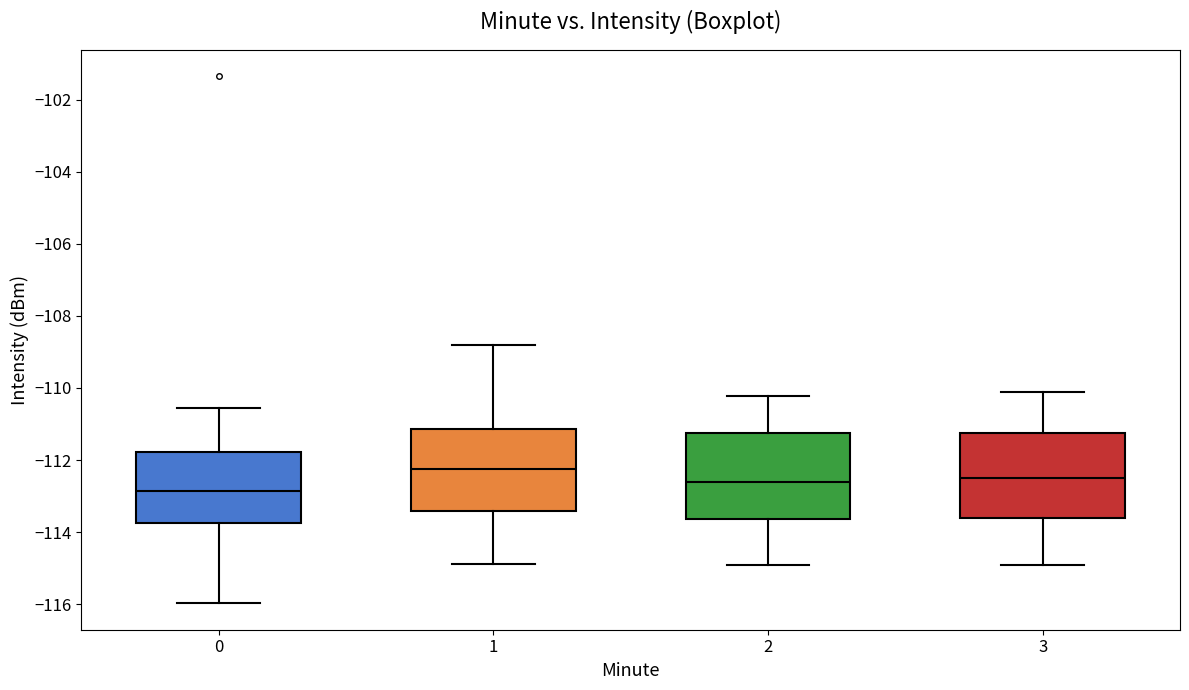

Which box's median line is the lowest?

0